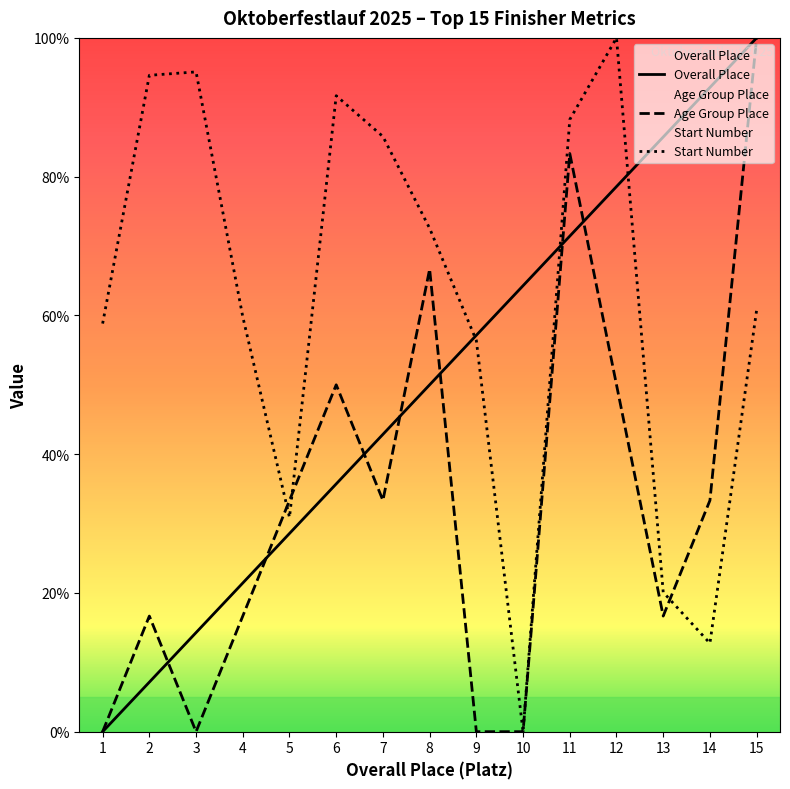

The value of Age Group Place at 6 is 50.0. True or false?

True